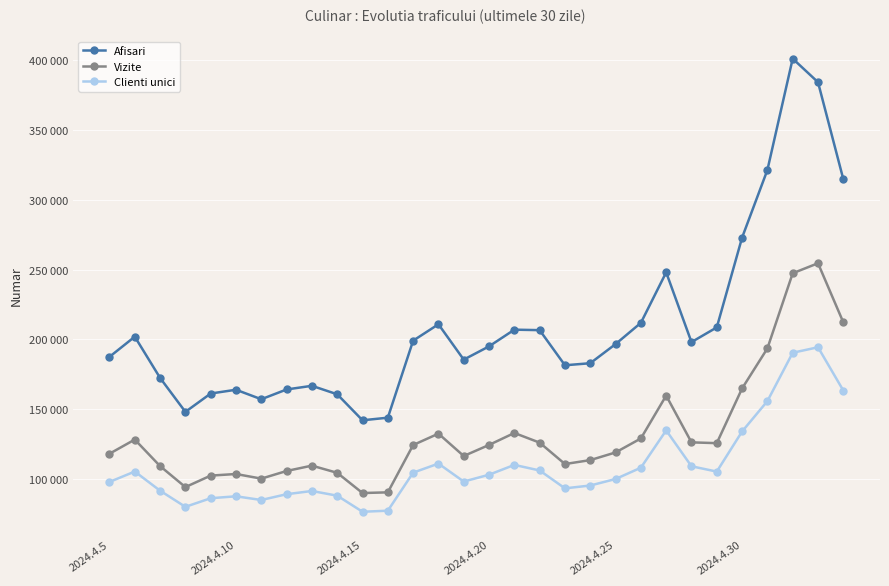

True or false: Vizite and Clienti unici intersect in this chart.

False